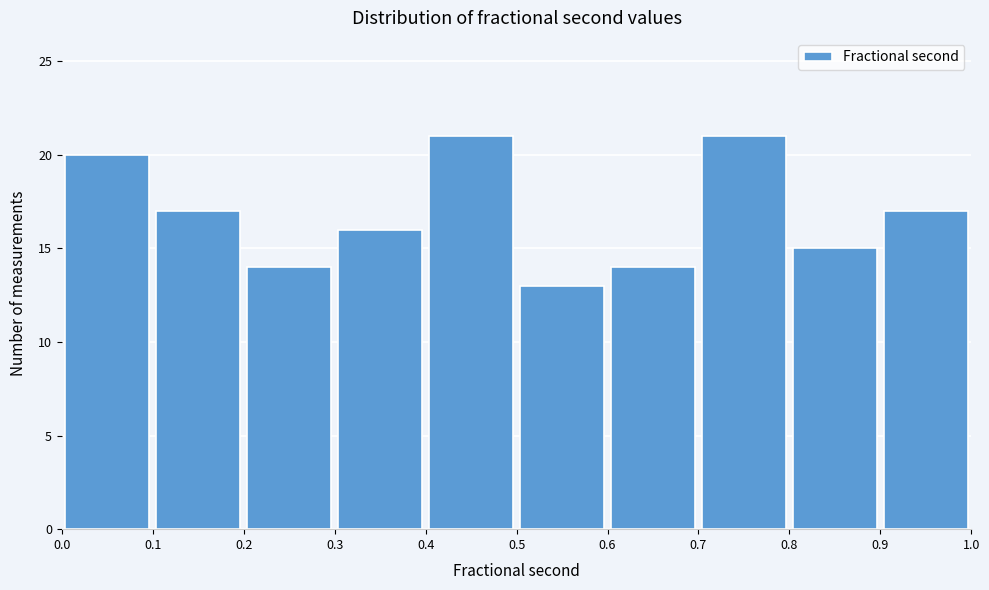

What is the height of the bar covering 0.0 to 0.1 on the x-axis? The values are not printed on the chart, so give them approximately, as read against the axis.

20